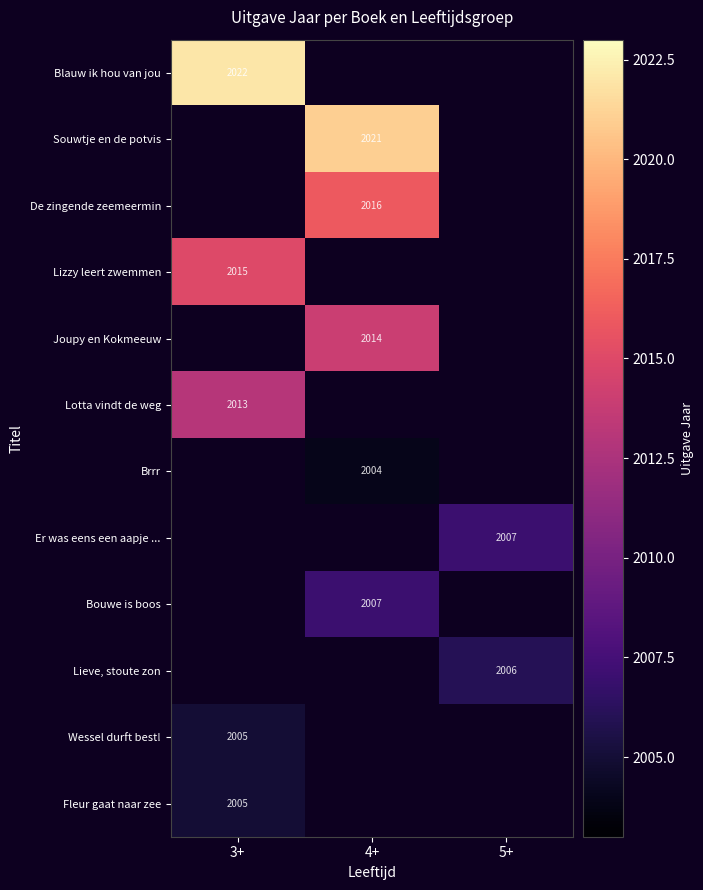

Is the value of Souwtje en de potvis at 4+ greater than the value of Wessel durft best! at 3+?

Yes